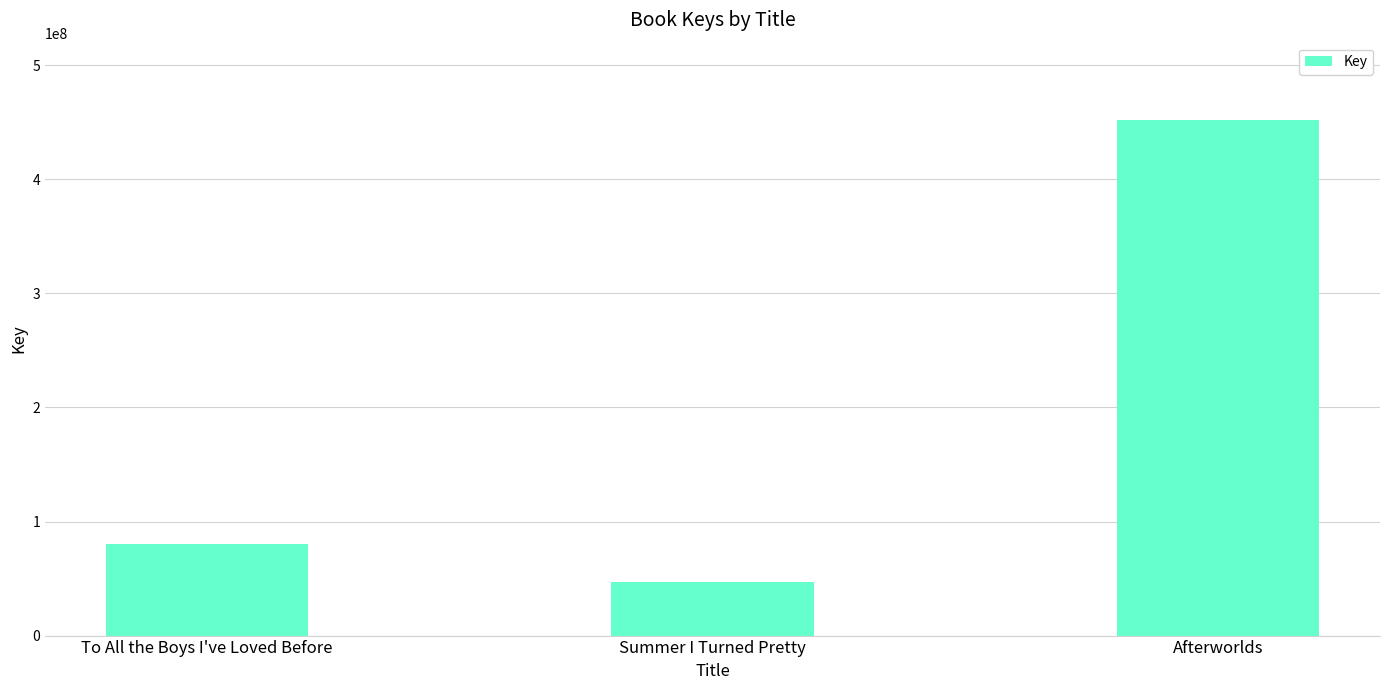

The chart shows a value of 47252614 at Summer I Turned Pretty. True or false?

True